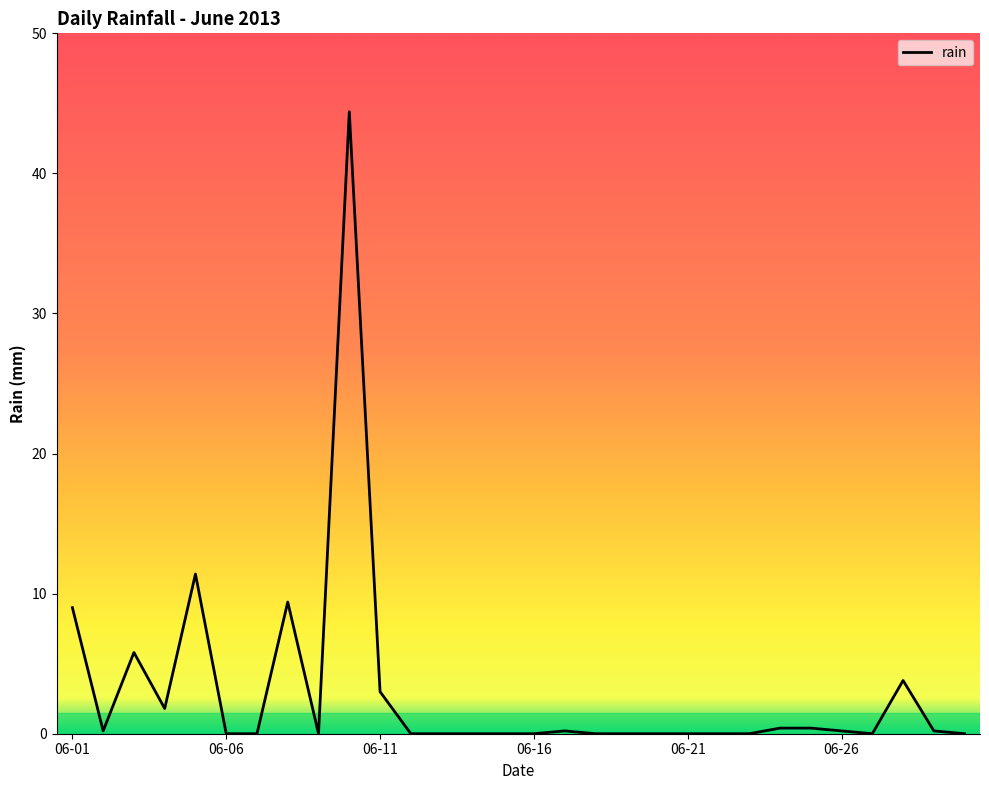

What is the difference between the maximum and minimum values?

44.4